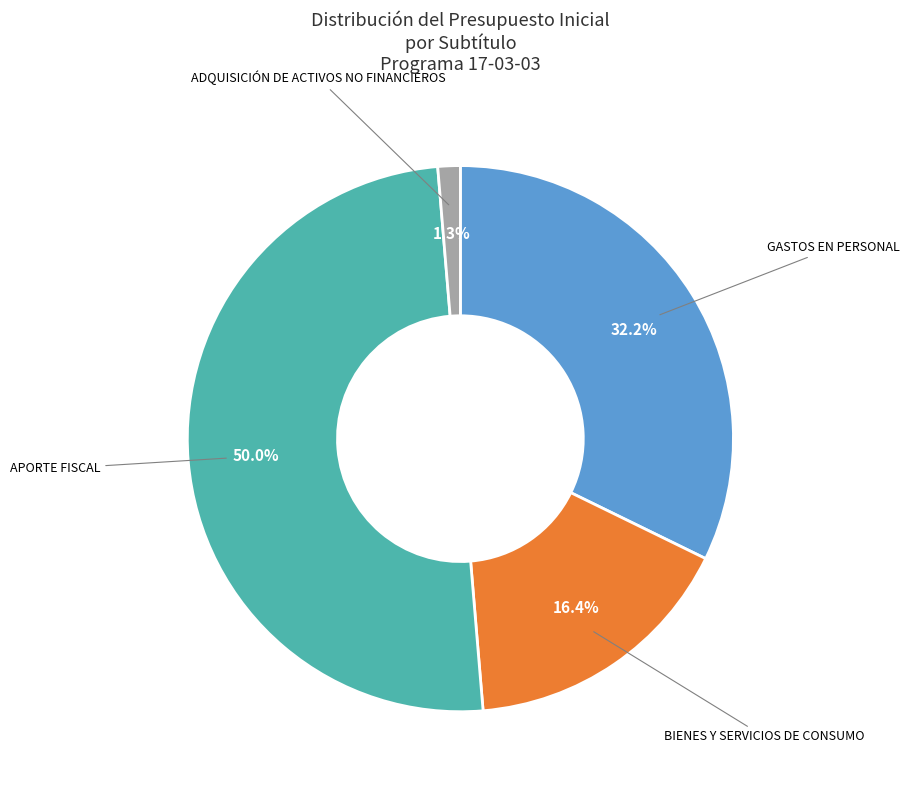

Count the number of slices in the pie.

4